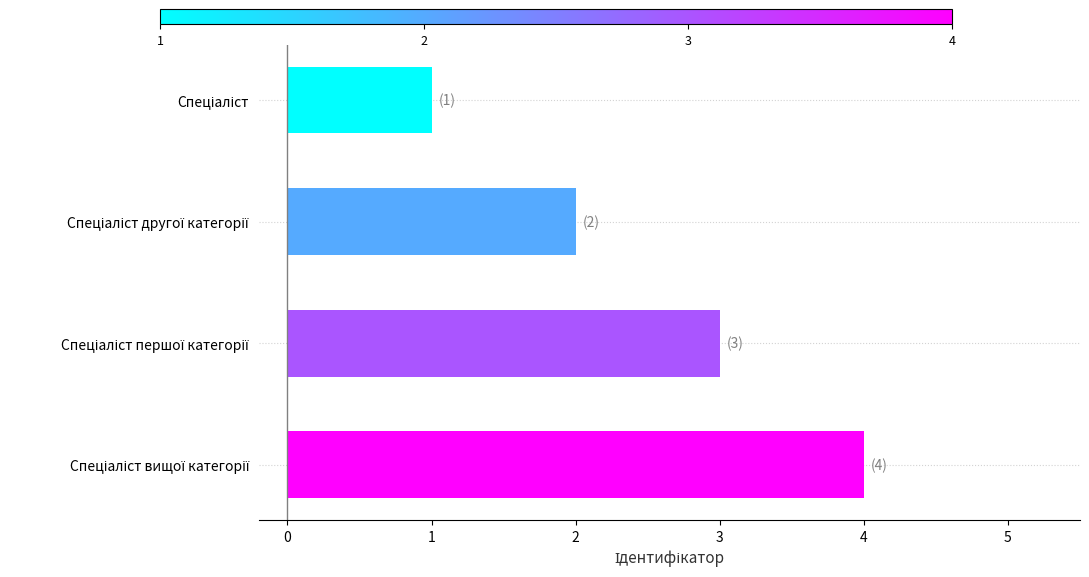

What is the maximum value shown in the chart?

4